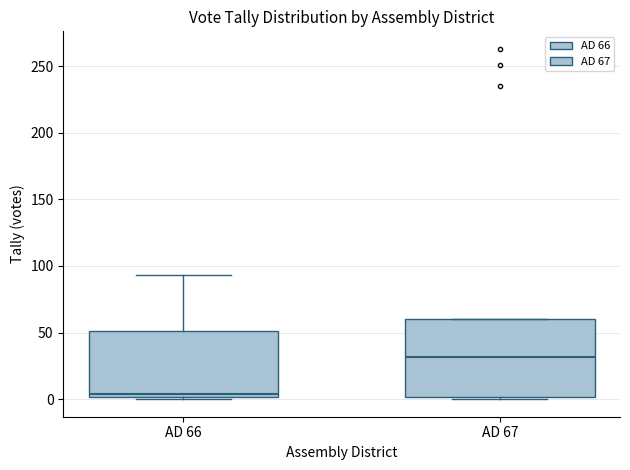

Reading left to right, read every box against the y-axis: the position of its median line, the range the box covers, and the ends of its whiskers. The values are not printed on the chart, so give them approximately, as read against the axis.

AD 66: median 5, box 0 to 50, whiskers 0 (just below the box's lower edge) to 95
AD 67: median 30, box 0 to 60, whiskers 0 (just below the box's lower edge) to 60